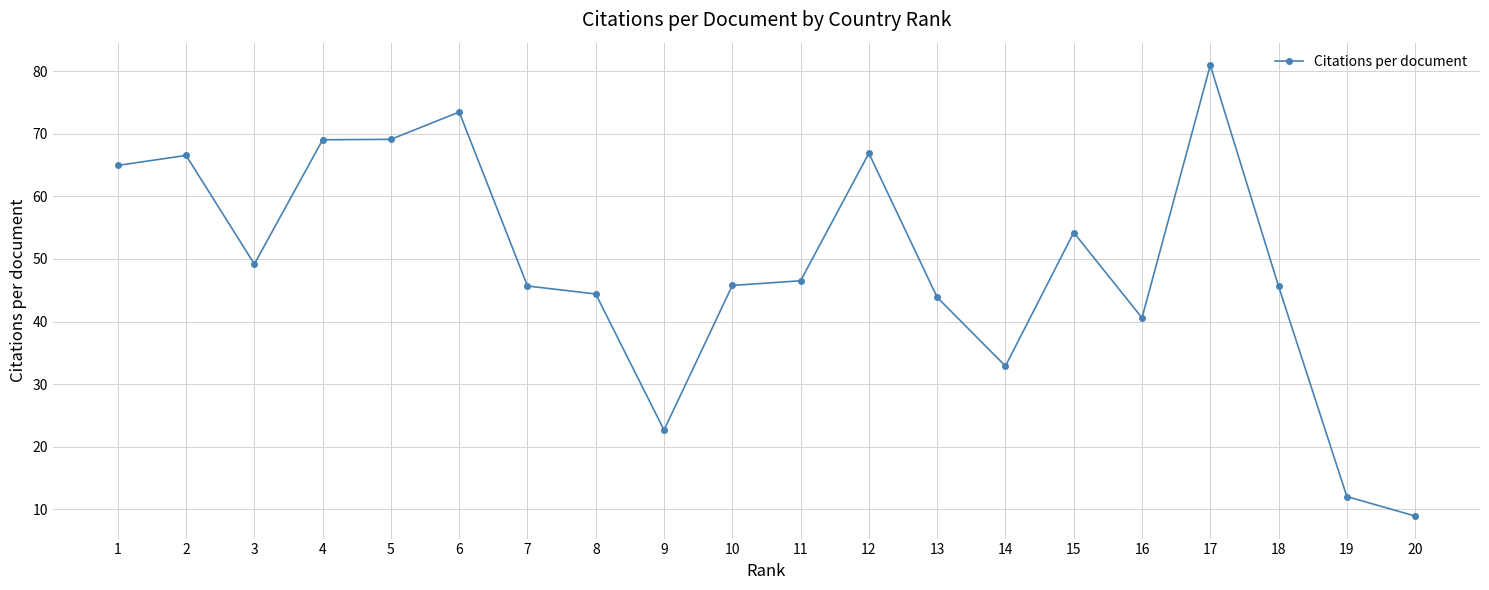

Between 9 and 3, which is larger?

3